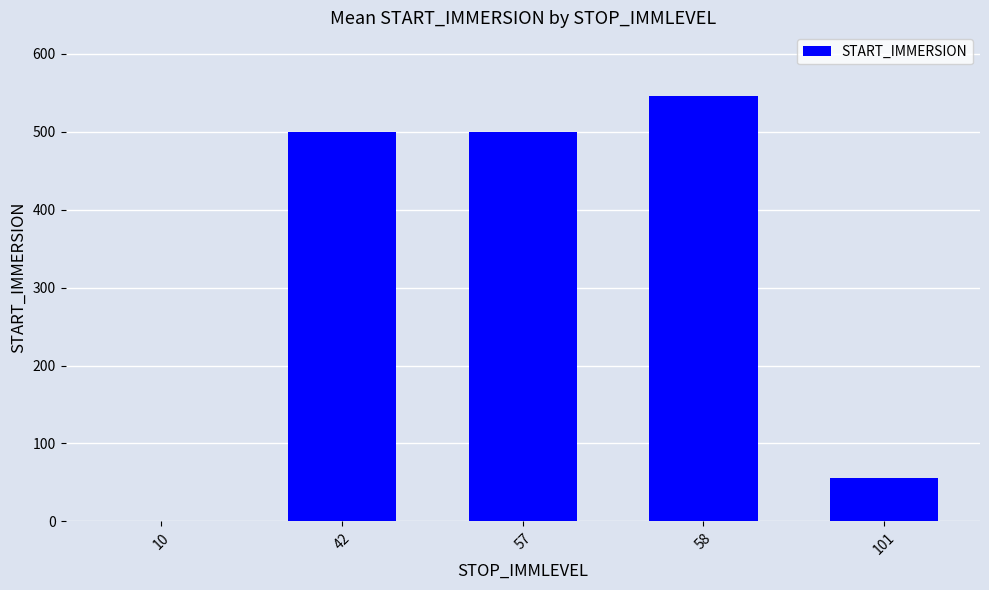

At which category does the chart reach its peak across all series?

58